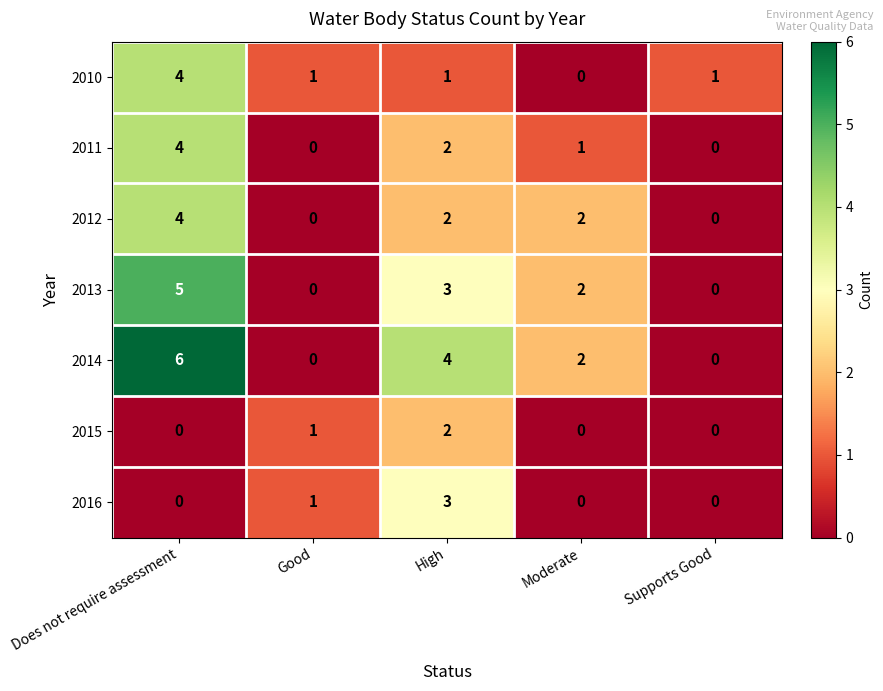

How many 2015 values are between 0 and 1?

4